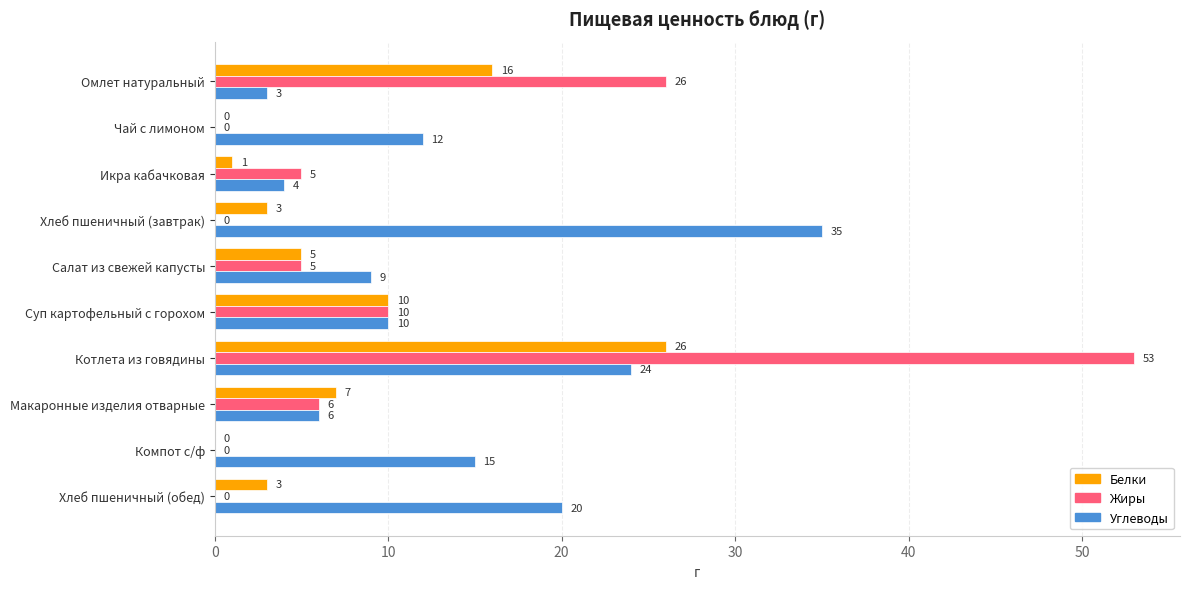

What is the sum of all Белки values?

71